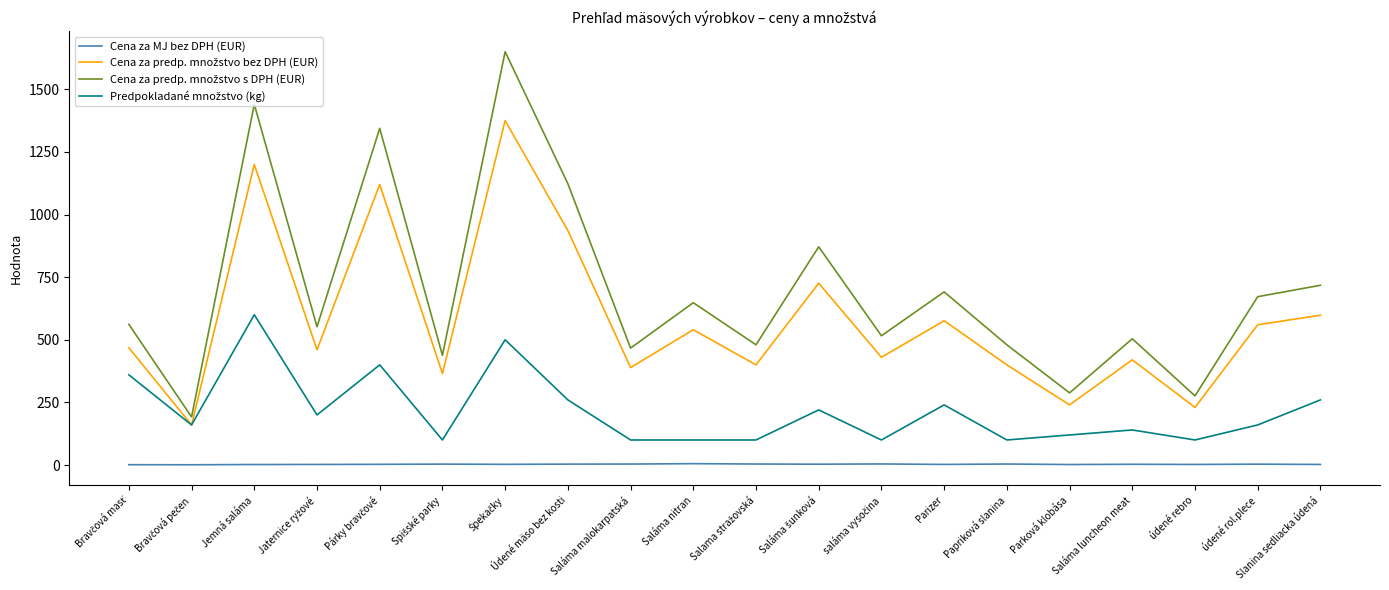

What is the greatest value displayed?

1650.0